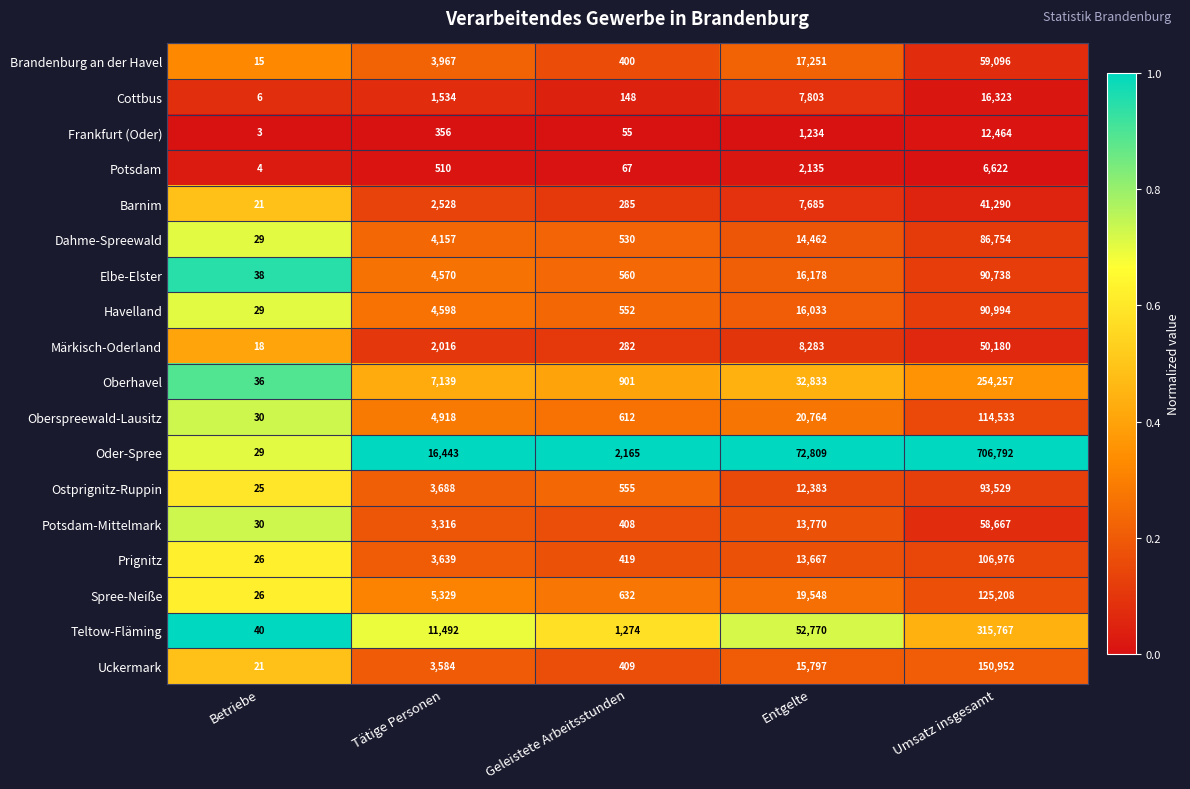

At which label does Potsdam reach its minimum?

Betriebe